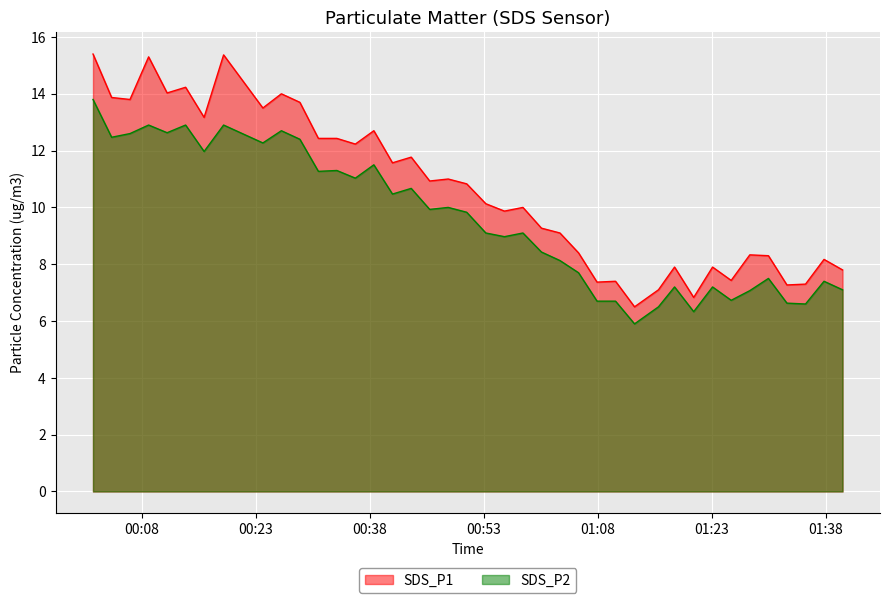

What is the maximum value shown in the chart?

15.4